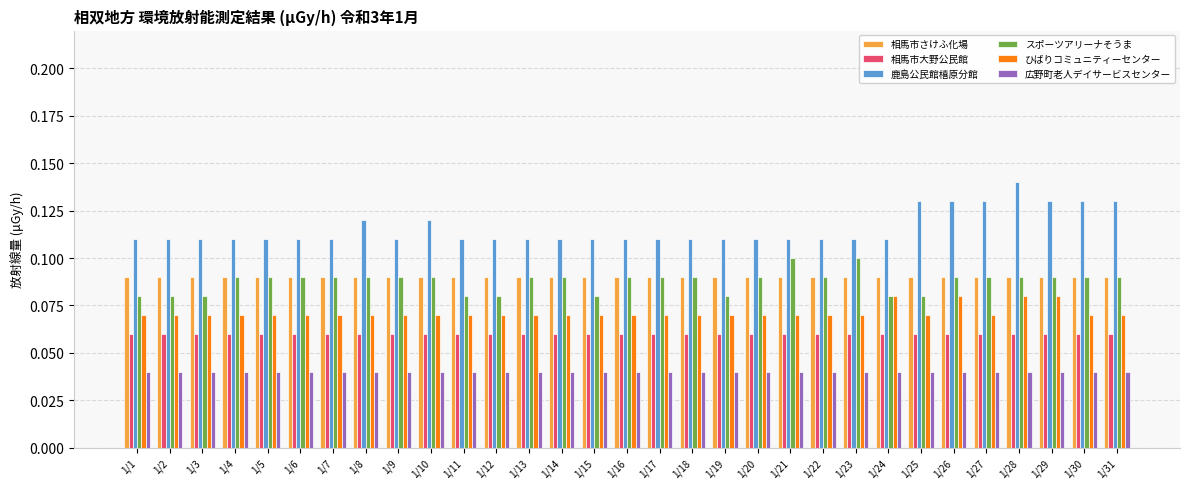

The value of 鹿島公民館橲原分館 at 1/19 is 0.2. True or false?

False